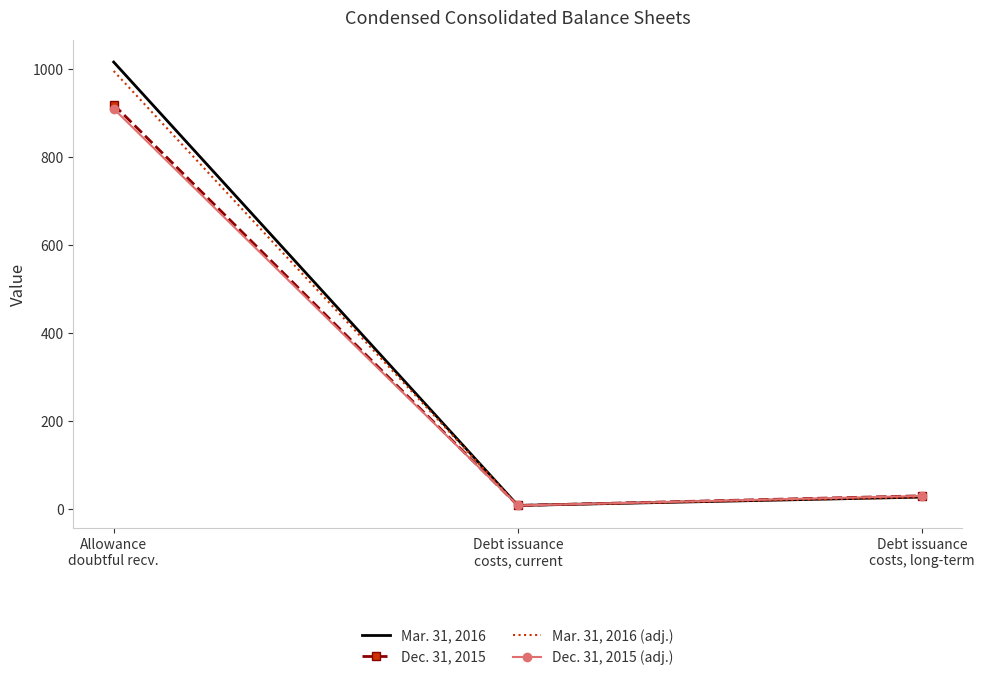

What value does the Dec. 31, 2015 (adj.) series have at Debt issuance
costs, long-term?

28.7